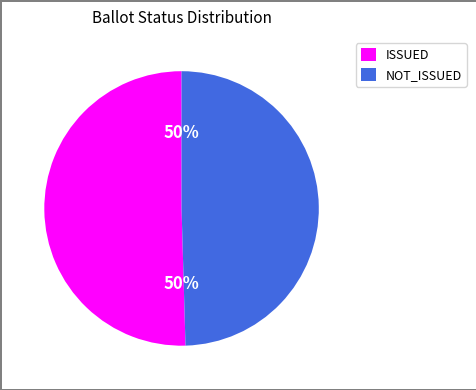

Is the sum of NOT_ISSUED and ISSUED greater than half?

Yes